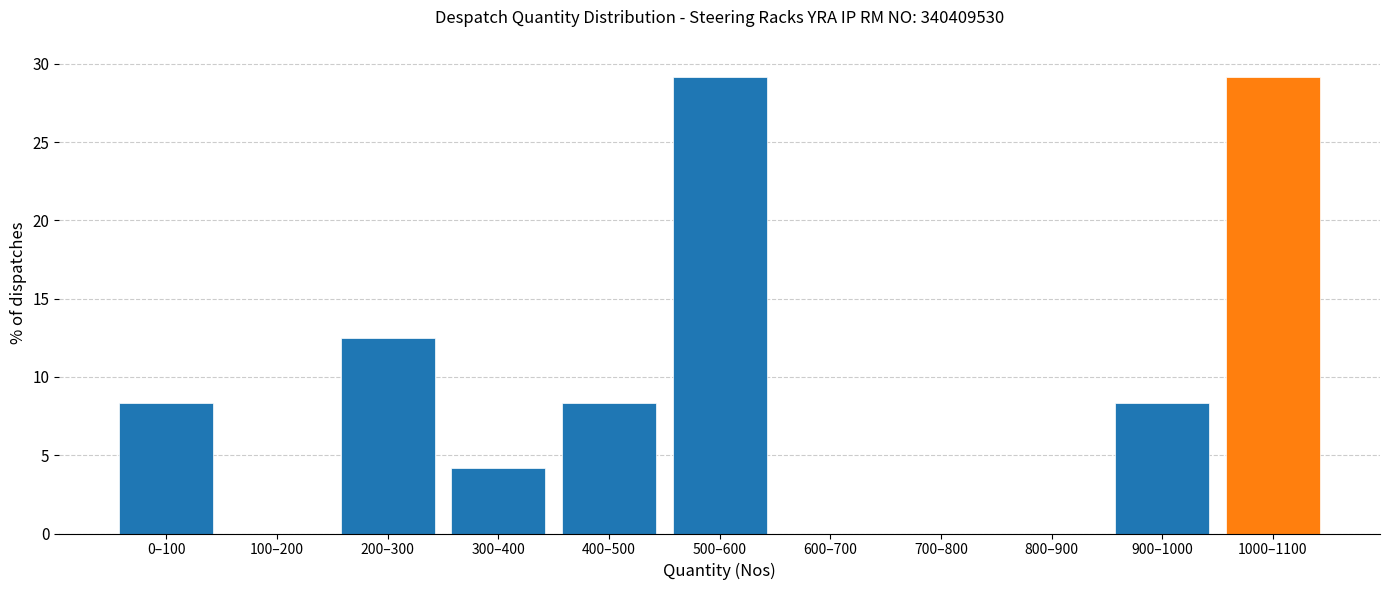

Reading left to right, transcribe all the data shown in this chart.

0–100=8.3	100–200=0.0	200–300=12.5	300–400=4.2	400–500=8.3	500–600=29.2	600–700=0.0	700–800=0.0	800–900=0.0	900–1000=8.3	1000–1100=29.2